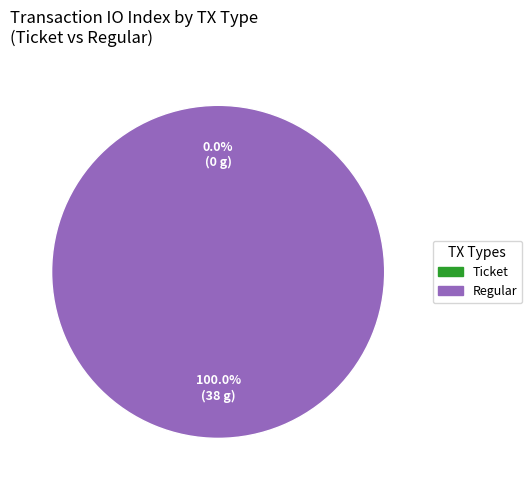

What is the smallest slice in the pie chart?

io_index=0 (Ticket)